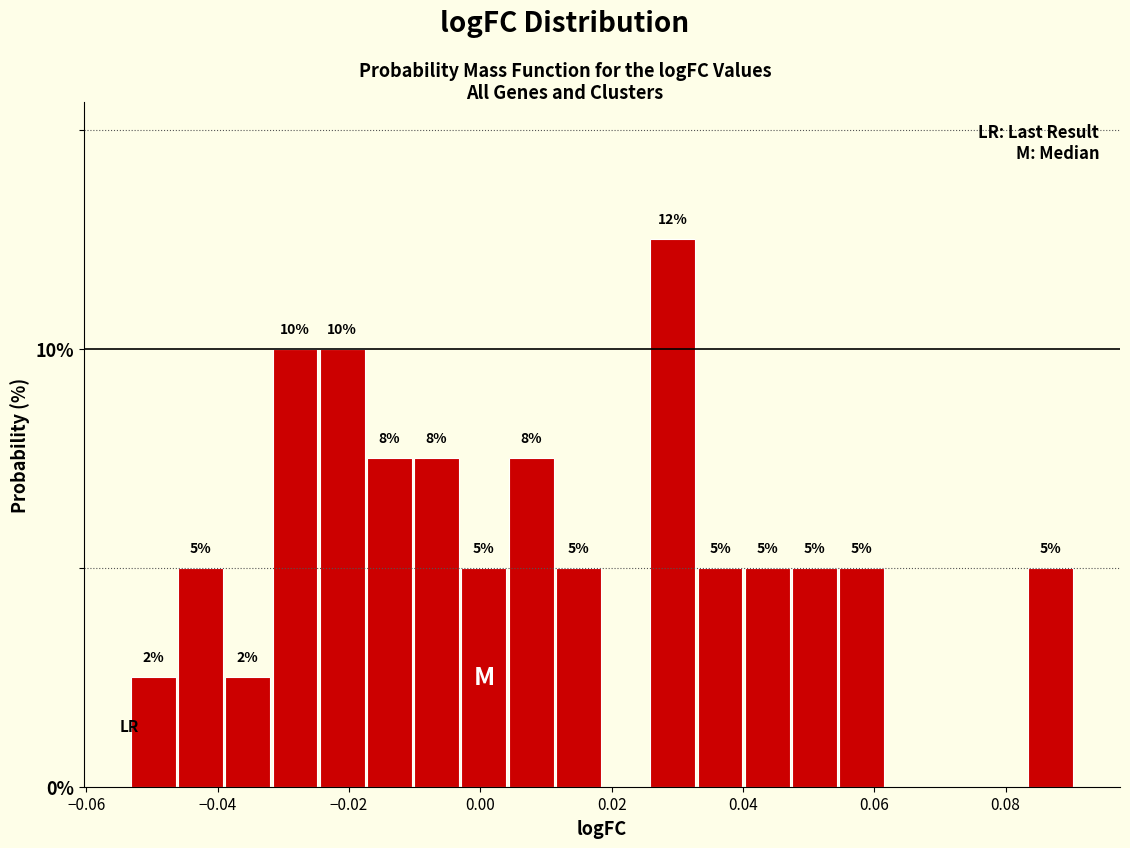

Read against the x-axis, roughly where is the centre of the tallest bar?

0.030